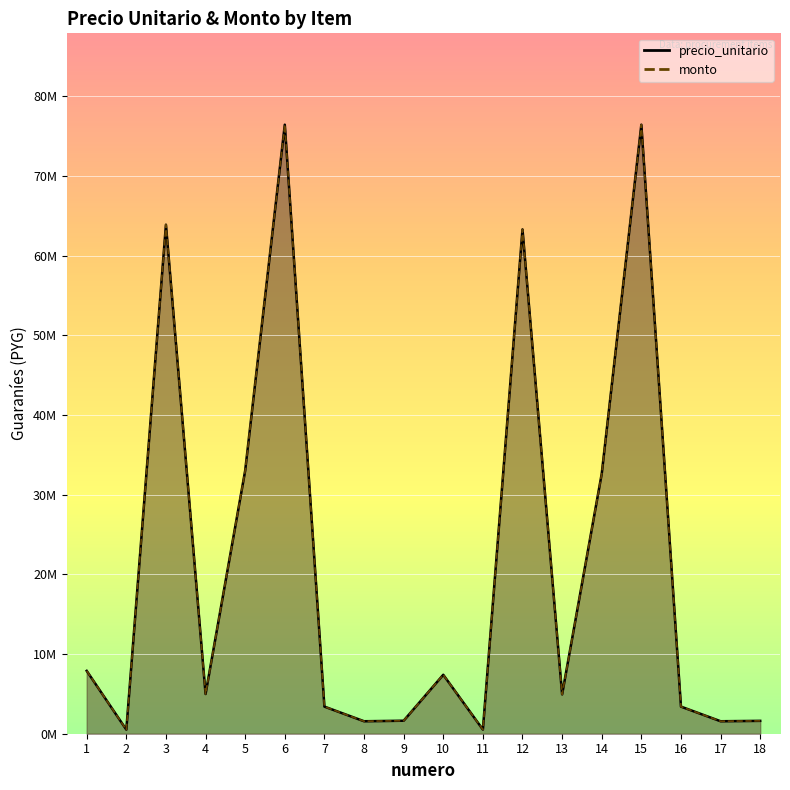

Which category has the lowest value across all series?

2